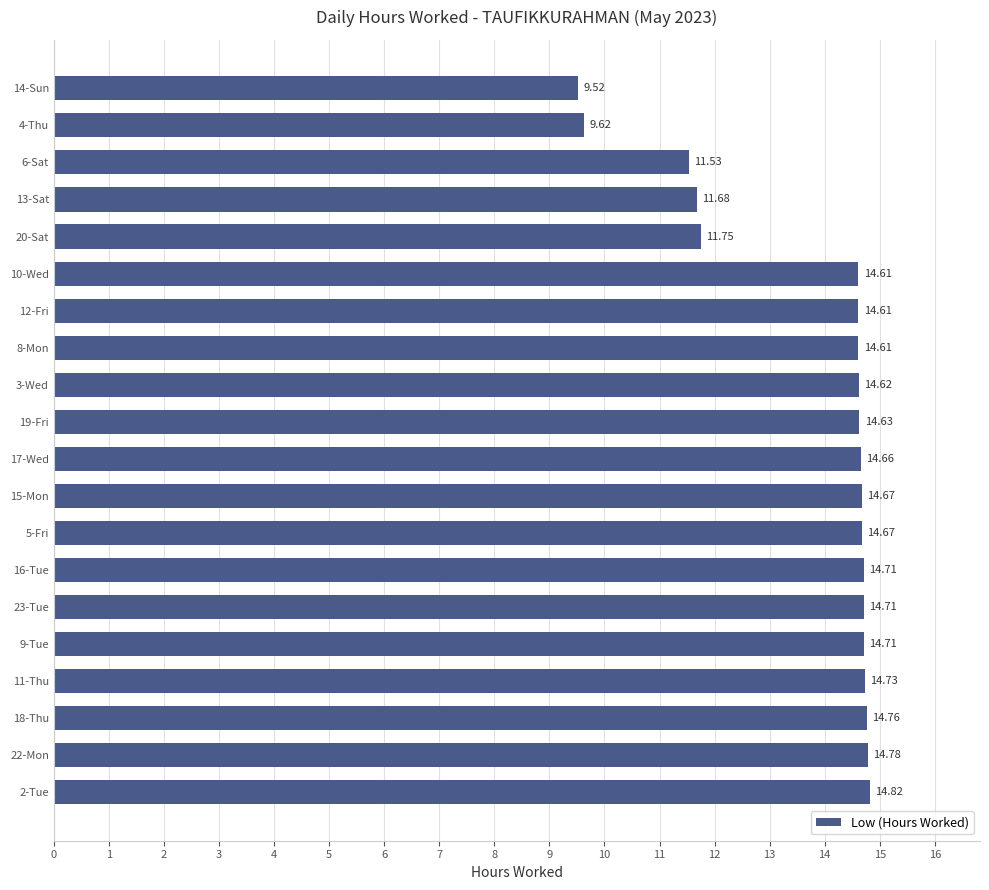

What is the difference between the maximum and second lowest values?

5.2